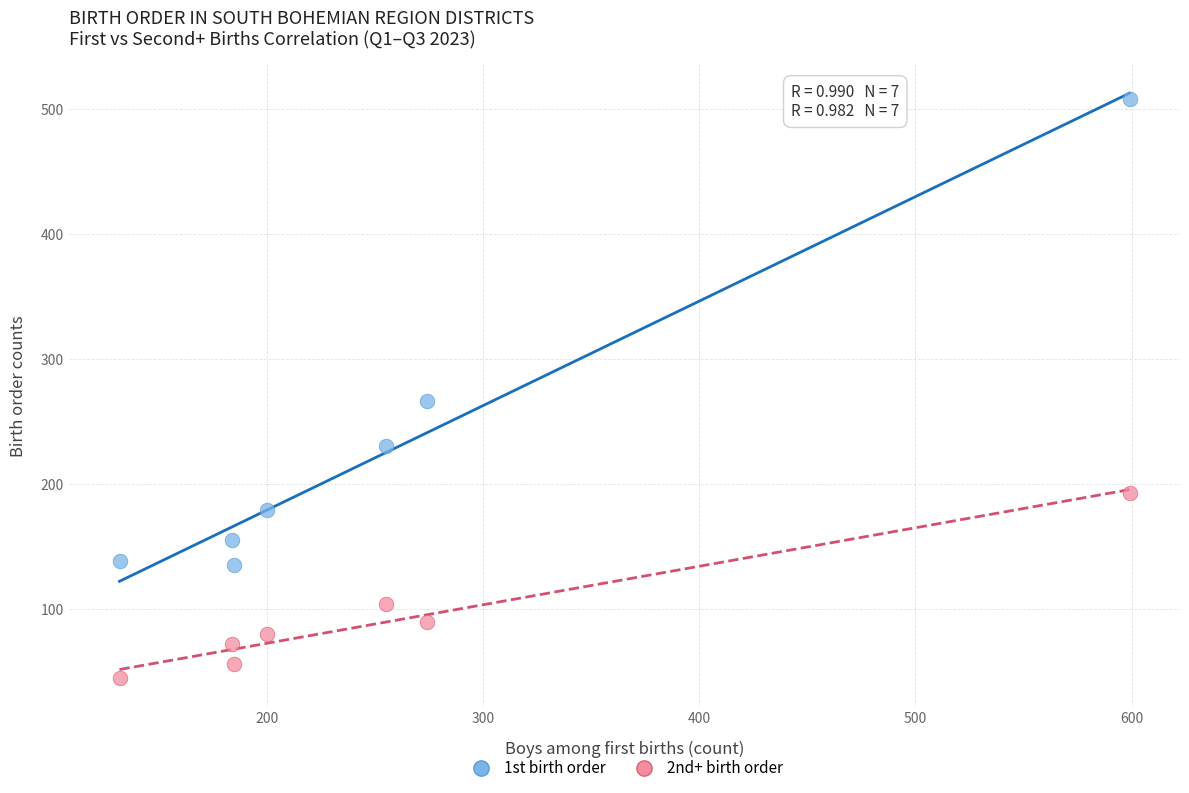

Which series reaches the minimum Y coordinate?

2nd+ birth order